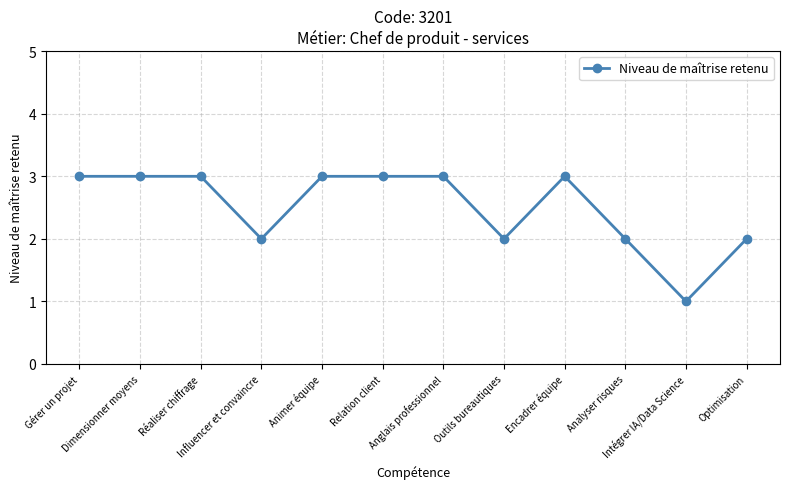

Count the number of categories in the chart.

12